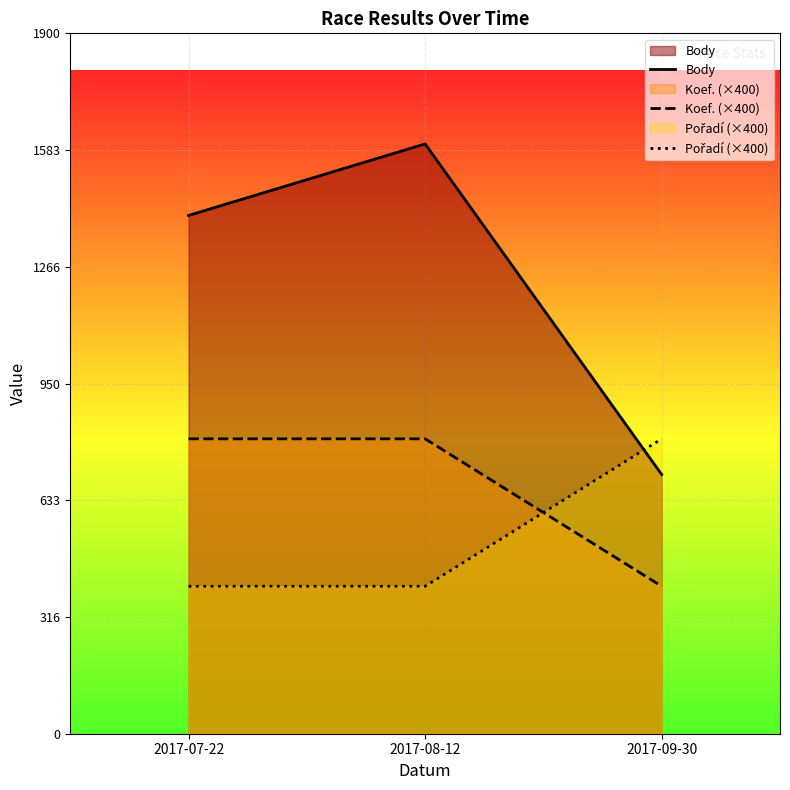

The value of Koef. (×400) at 2017-07-22 is 1141. True or false?

False